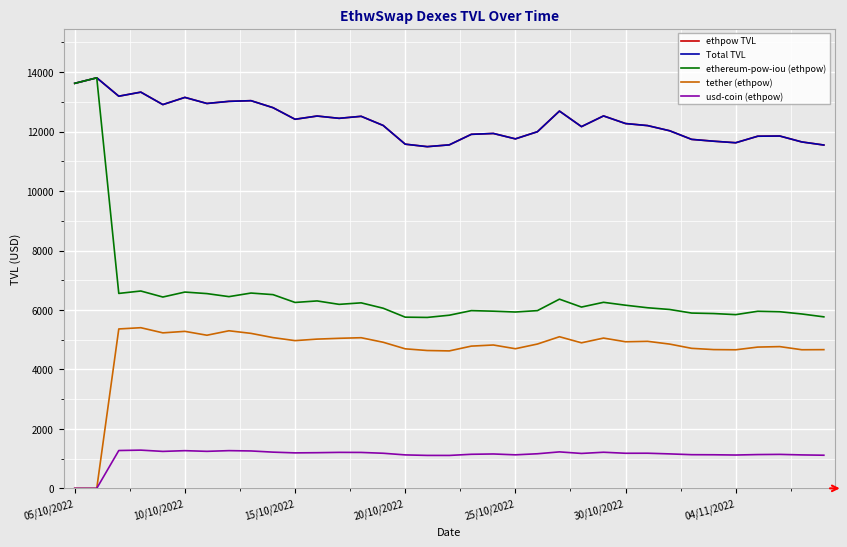

At how many categories does at least one series exceed 13433?

2